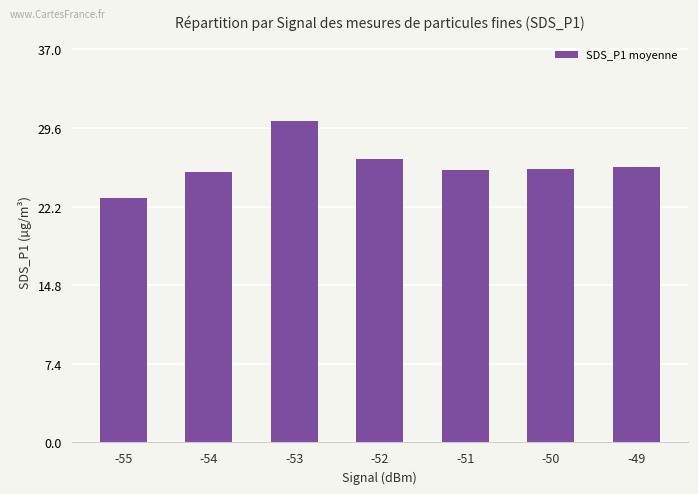

What value does the data have at -49?

26.0